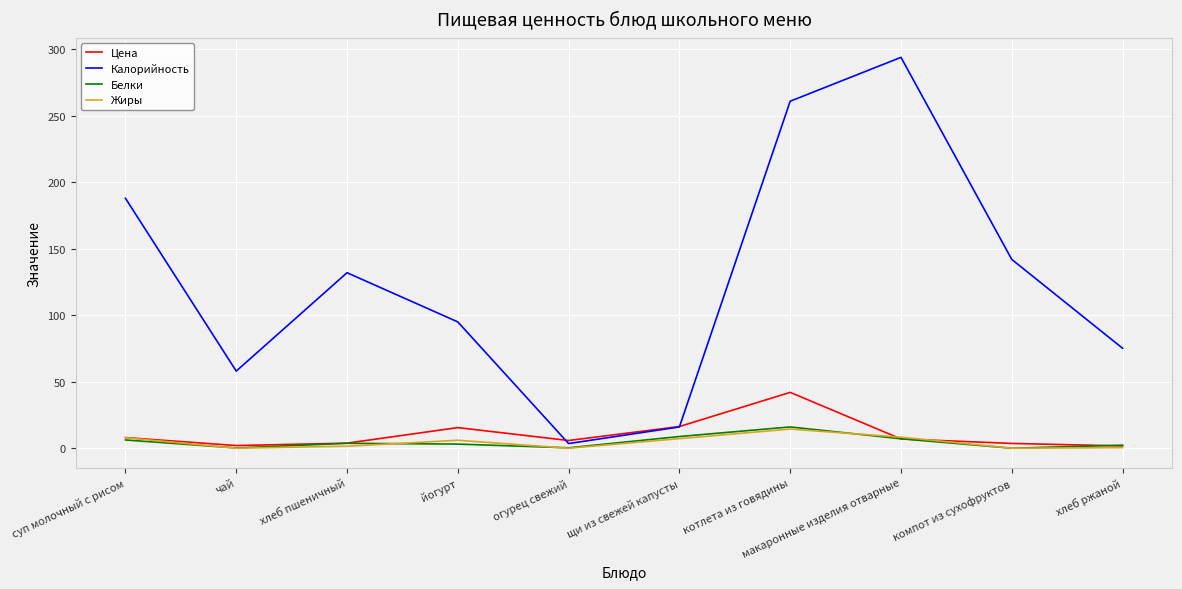

At which label does Белки first exceed 3?

суп молочный с рисом